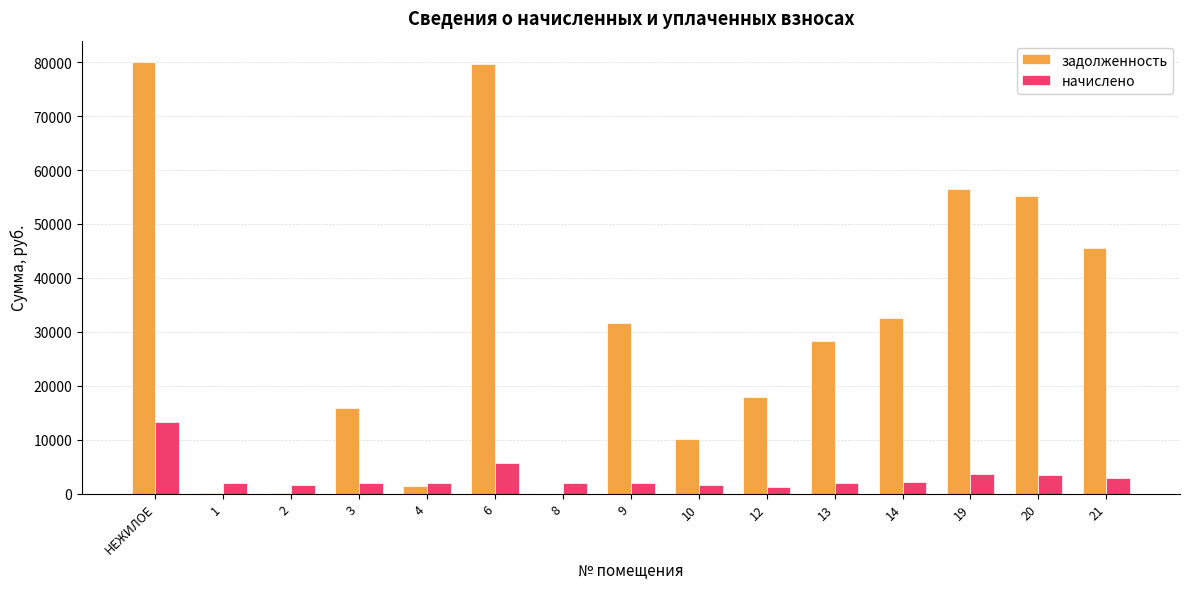

What are all the series names shown in the legend?

задолженность, начислено